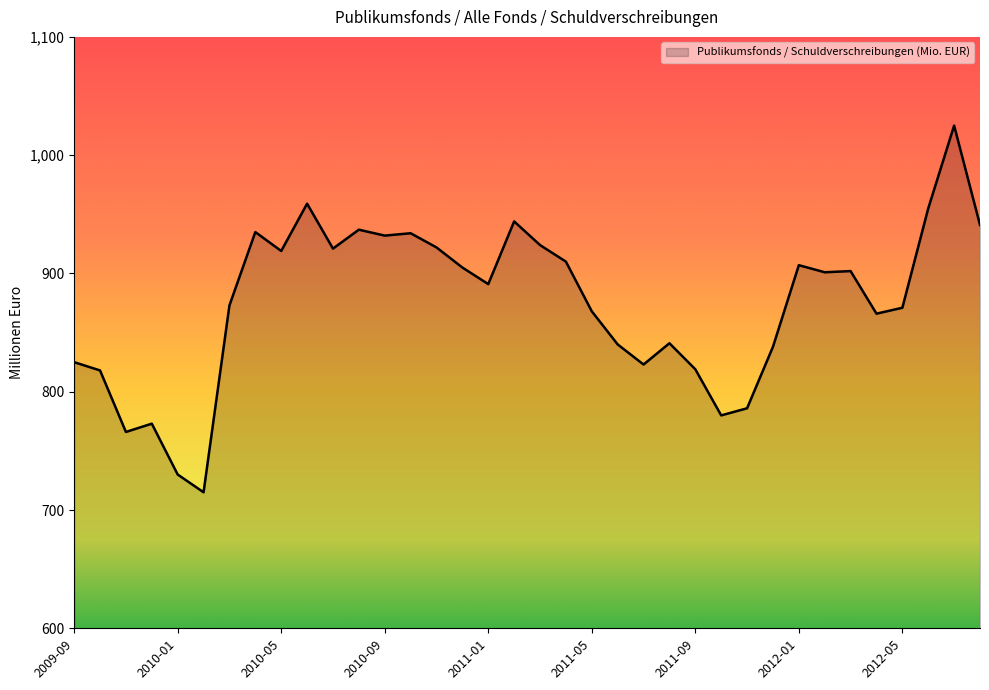

What is the greatest value displayed?

1025